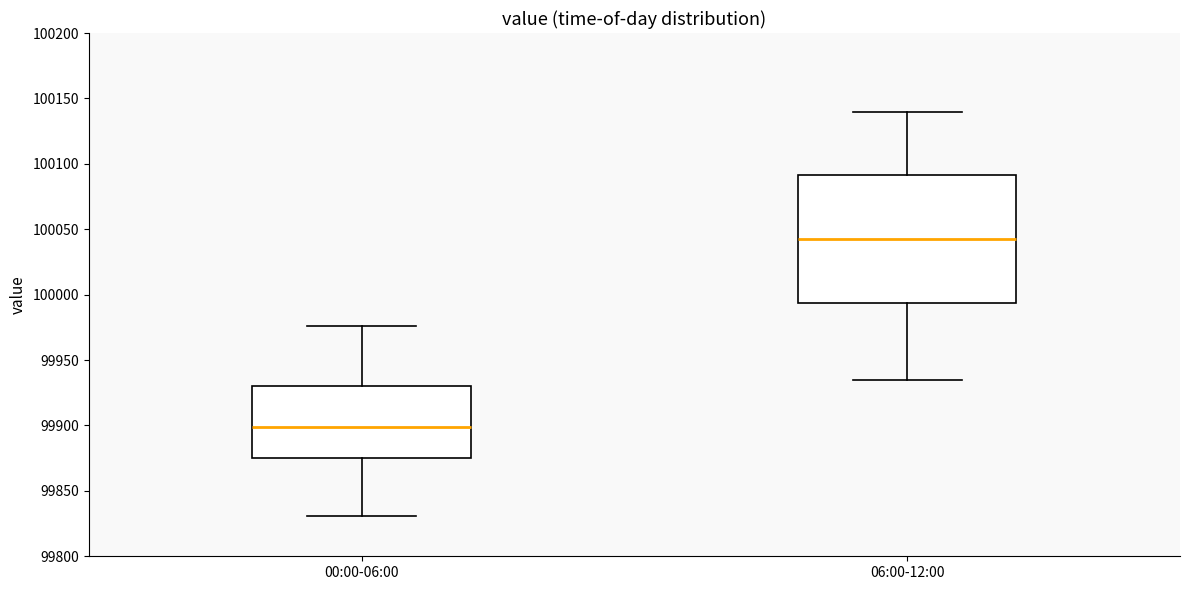

Reading left to right, read every box against the y-axis: the position of its median line, the range the box covers, and the ends of its whiskers. The values are not printed on the chart, so give them approximately, as read against the axis.

00:00-06:00: median 99900, box 99875 to 99930, whiskers 99830 to 99975
06:00-12:00: median 100045, box 99995 to 100090, whiskers 99935 to 100140